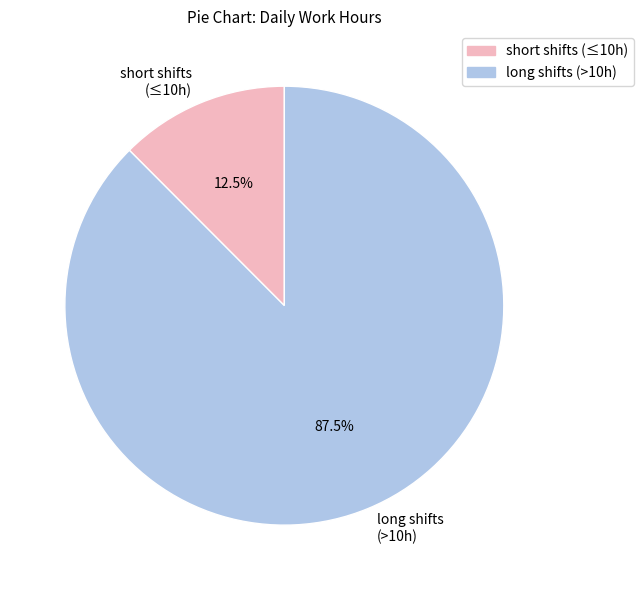

Does any single category account for the majority?

Yes